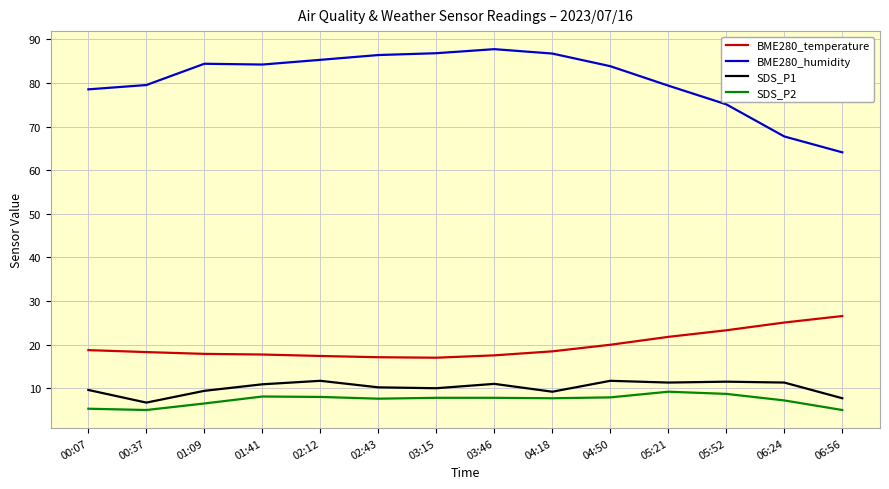

What is the spread (max minus min) of values at 00:07?

73.3